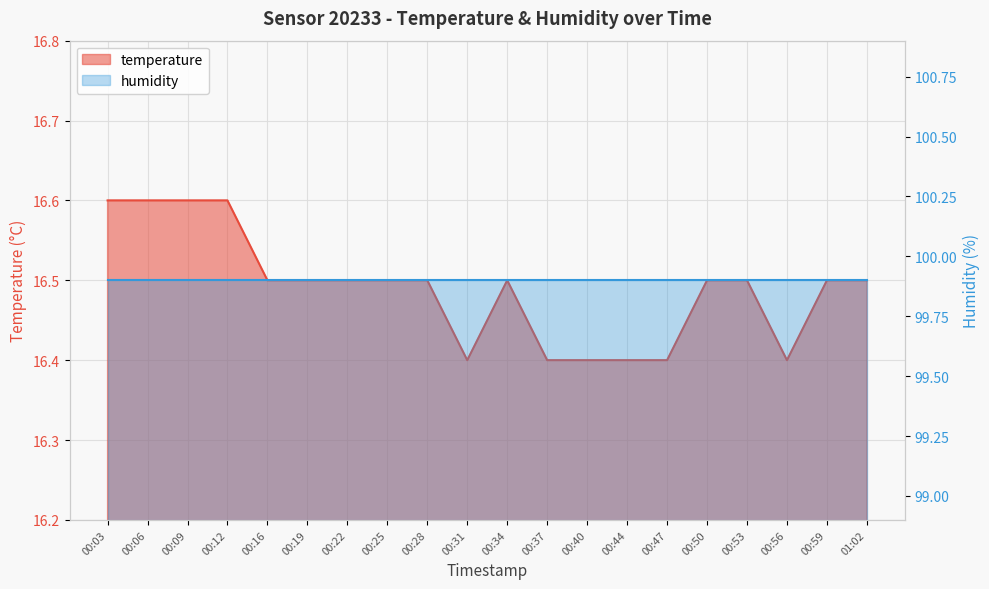

Count the values in the range 16 to 17.

20